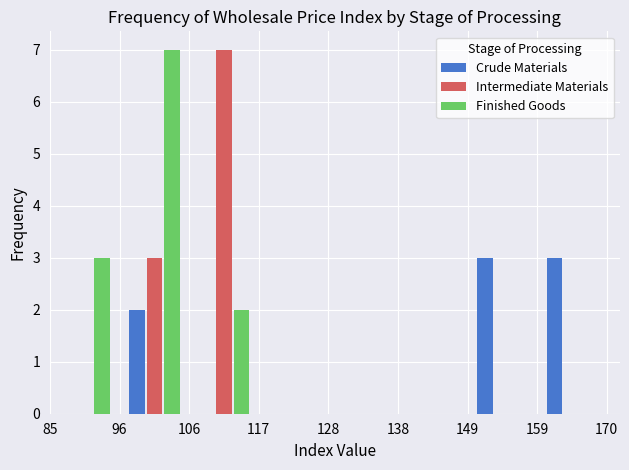

Reading left to right, transcribe this chart: for each range on the x-axis, give the height of each series' bar. The values are not printed on the chart, so give them approximately, as read against the axis.

85 to 96: Crude Materials=0	Intermediate Materials=0	Finished Goods=3
96 to 106: Crude Materials=2	Intermediate Materials=3	Finished Goods=7
106 to 117: Crude Materials=0	Intermediate Materials=7	Finished Goods=2
117 to 128: Crude Materials=0	Intermediate Materials=0	Finished Goods=0
128 to 138: Crude Materials=0	Intermediate Materials=0	Finished Goods=0
138 to 149: Crude Materials=0	Intermediate Materials=0	Finished Goods=0
149 to 159: Crude Materials=3	Intermediate Materials=0	Finished Goods=0
159 to 170: Crude Materials=3	Intermediate Materials=0	Finished Goods=0